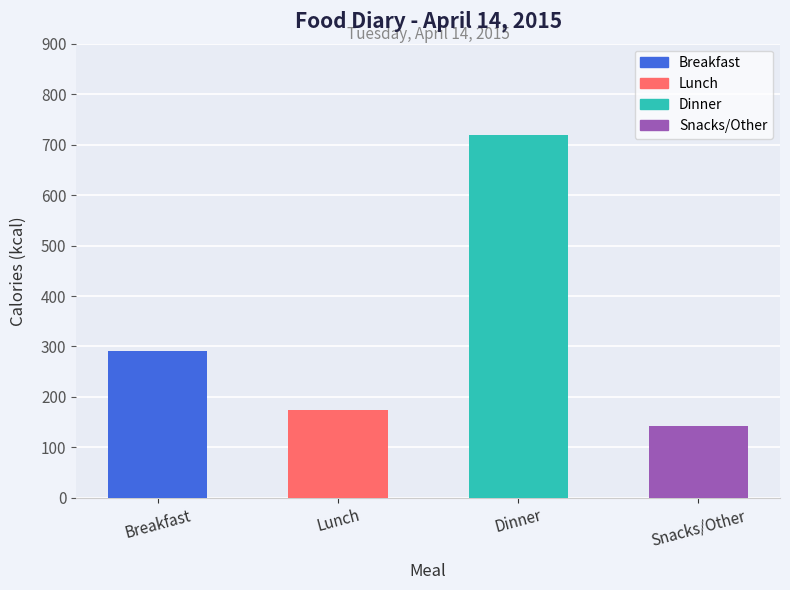

Is it true that the value at Snacks/Other is 79?

False